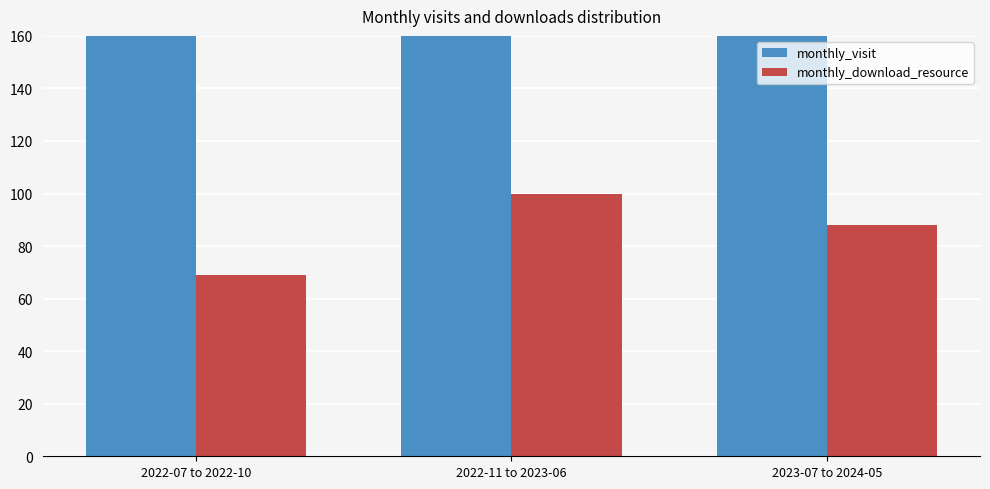

How many categories are shown in the chart?

3